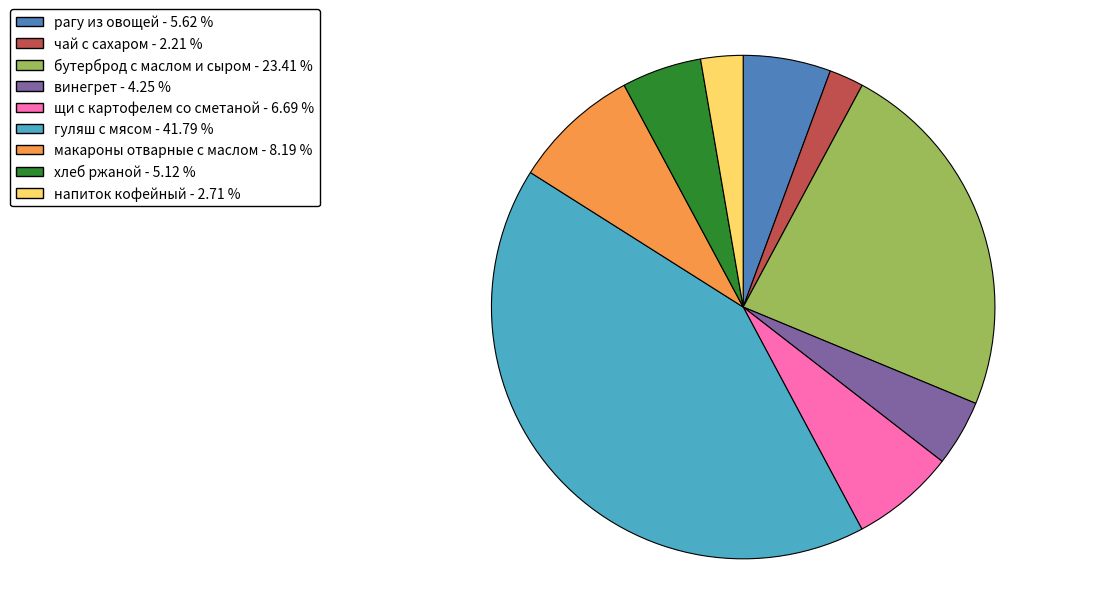

Between макароны отварные с маслом and рагу из овощей, which is larger?

макароны отварные с маслом